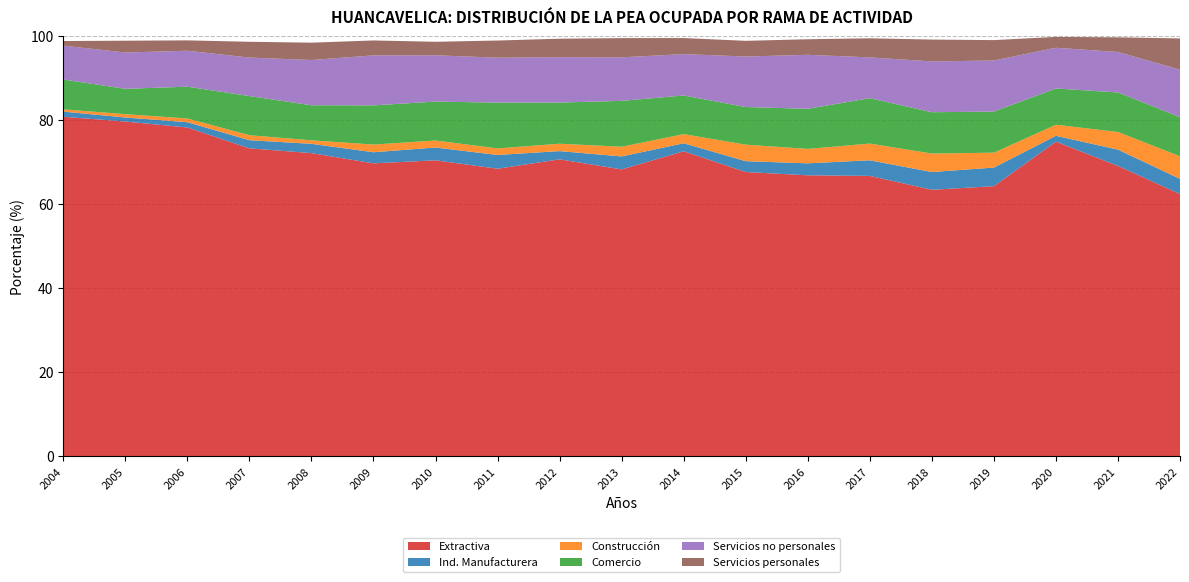

Reading right to left, what are all the values shown in this chart?

Extractiva: 2022=62.5	2021=69.2	2020=75.0	2019=64.4	2018=63.5	2017=66.8	2016=66.9	2015=67.7	2014=72.7	2013=68.3	2012=70.7	2011=68.5	2010=70.5	2009=69.8	2008=72.2	2007=73.4	2006=78.3	2005=79.7	2004=80.9
Ind. Manufacturera: 2022=3.6	2021=3.9	2020=1.4	2019=4.4	2018=4.2	2017=3.7	2016=2.9	2015=2.6	2014=1.9	2013=3.1	2012=2.0	2011=3.3	2010=3.0	2009=2.6	2008=2.2	2007=1.9	2006=1.3	2005=1.0	2004=1.2
Construcción: 2022=5.4	2021=4.2	2020=2.6	2019=3.5	2018=4.4	2017=4.0	2016=3.4	2015=3.9	2014=2.2	2013=2.3	2012=1.8	2011=1.6	2010=1.7	2009=1.8	2008=0.8	2007=1.2	2006=0.9	2005=0.8	2004=0.5
Comercio: 2022=9.3	2021=9.4	2020=8.6	2019=9.8	2018=9.8	2017=10.8	2016=9.5	2015=9.0	2014=9.2	2013=10.9	2012=9.8	2011=10.9	2010=9.3	2009=9.3	2008=8.4	2007=9.3	2006=7.6	2005=6.0	2004=7.1
Servicios no personales: 2022=11.3	2021=9.6	2020=9.7	2019=12.2	2018=12.1	2017=9.7	2016=12.9	2015=12.0	2014=9.9	2013=10.4	2012=10.8	2011=10.7	2010=11.0	2009=11.9	2008=10.8	2007=9.2	2006=8.6	2005=8.6	2004=8.1
Servicios personales: 2022=7.4	2021=3.5	2020=2.6	2019=4.9	2018=5.2	2017=4.5	2016=3.7	2015=3.7	2014=3.8	2013=4.6	2012=4.4	2011=4.1	2010=3.2	2009=3.5	2008=4.1	2007=3.8	2006=2.5	2005=2.8	2004=1.1